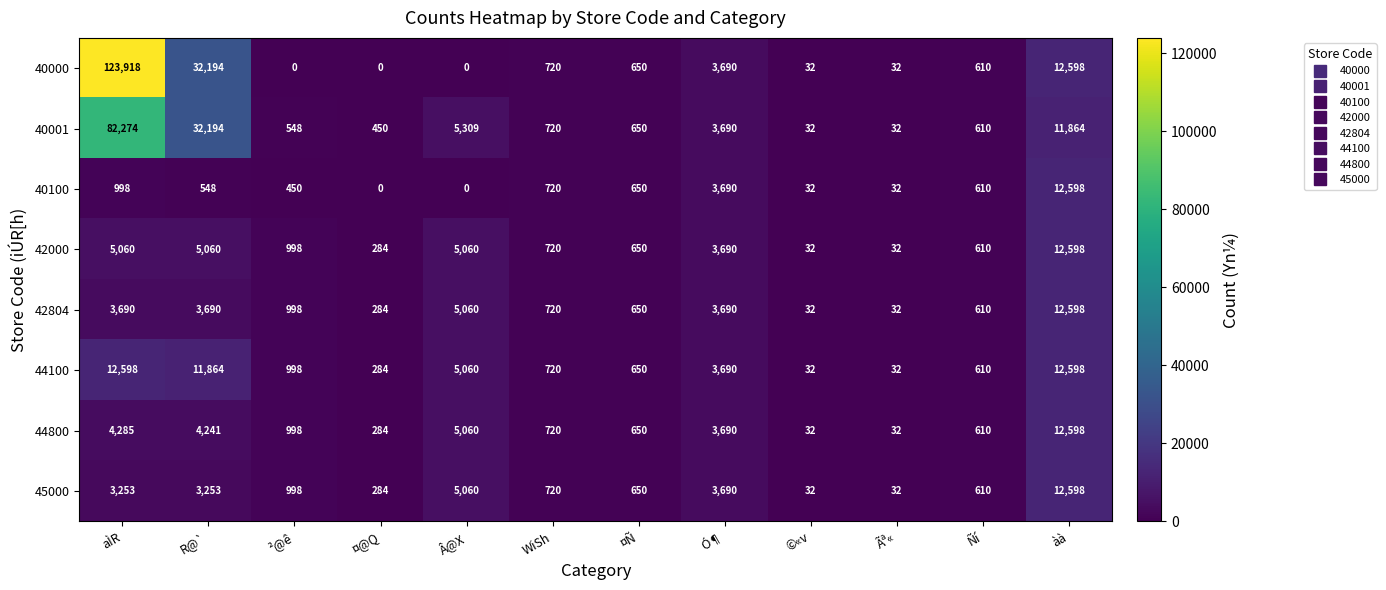

Where is 44800 nearest to the value 6315?

Â@X